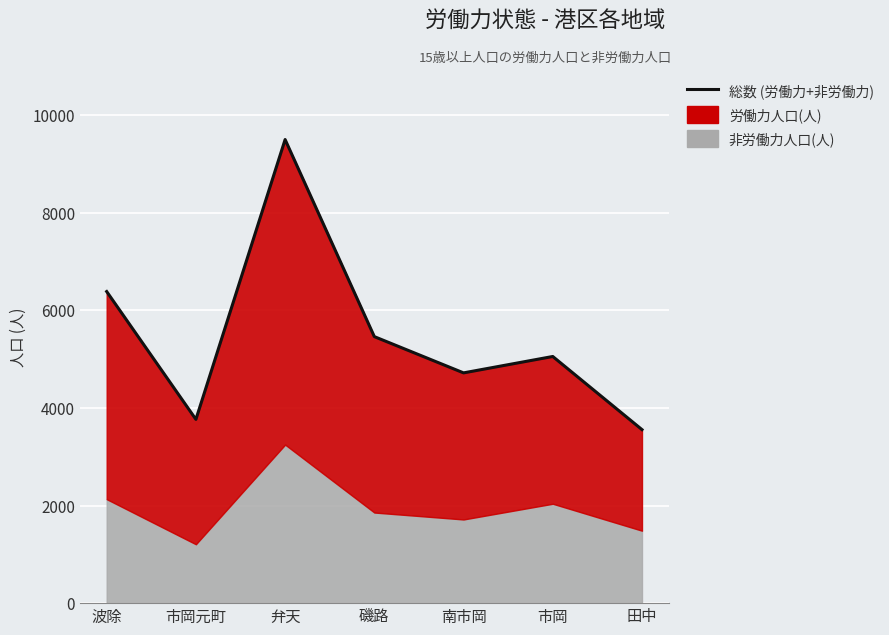

How many values are below 5055?

3